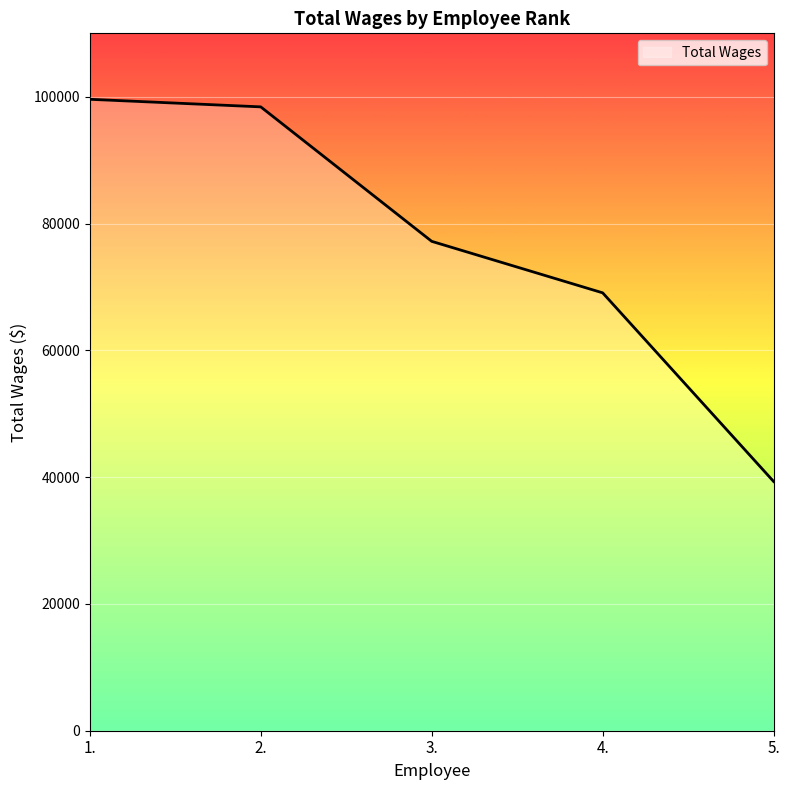

Reading right to left, list all the values displayed in this chart.

5.=39312	4.=69068	3.=77192	2.=98401	1.=99595